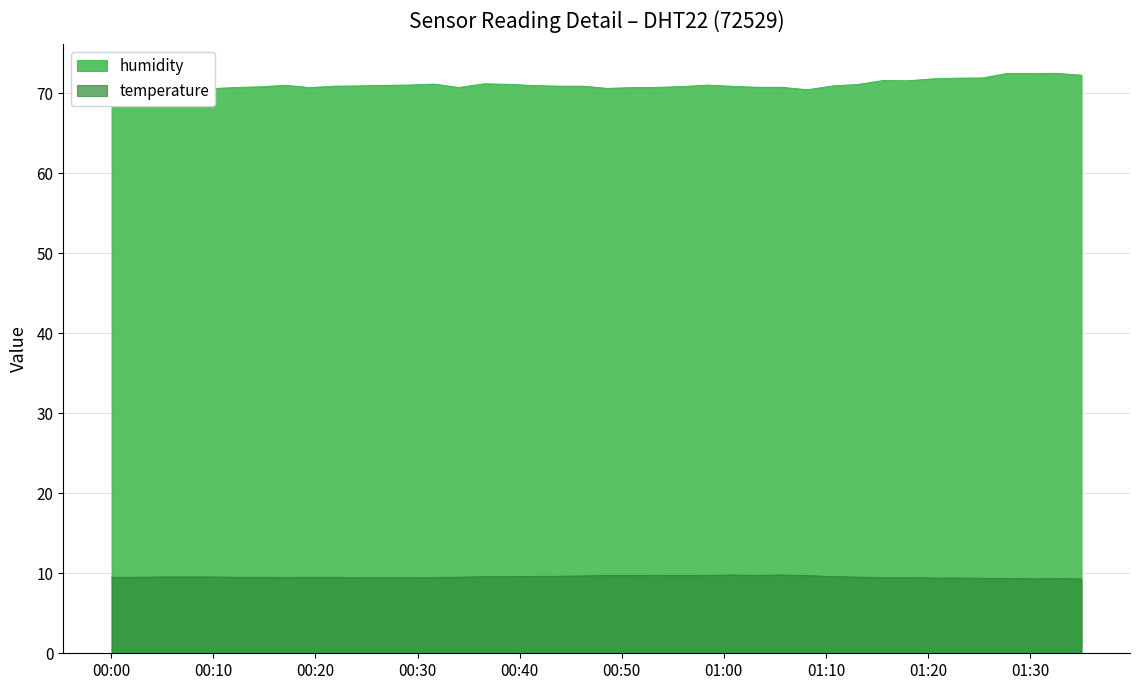

At which label does humidity reach its minimum?

2024-03-17T01:08:10